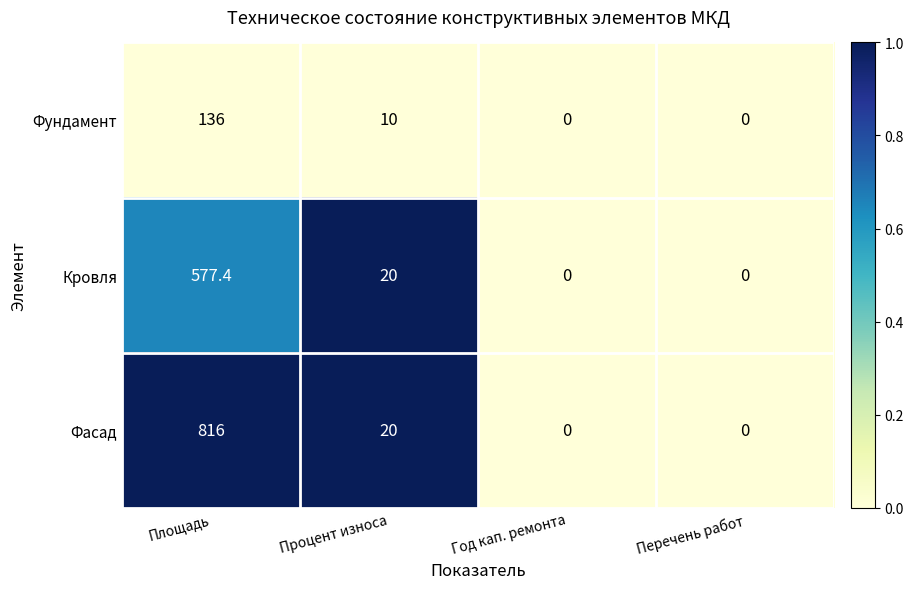

Which series has the widest spread of values?

Фасад